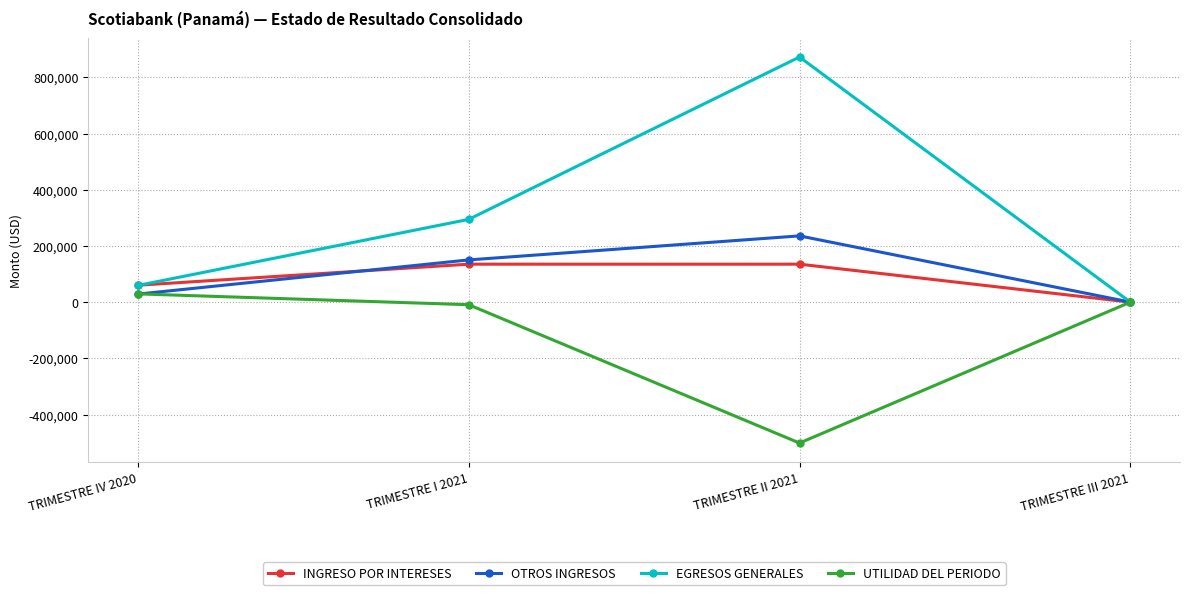

What position from the left is TRIMESTRE II 2021?

3